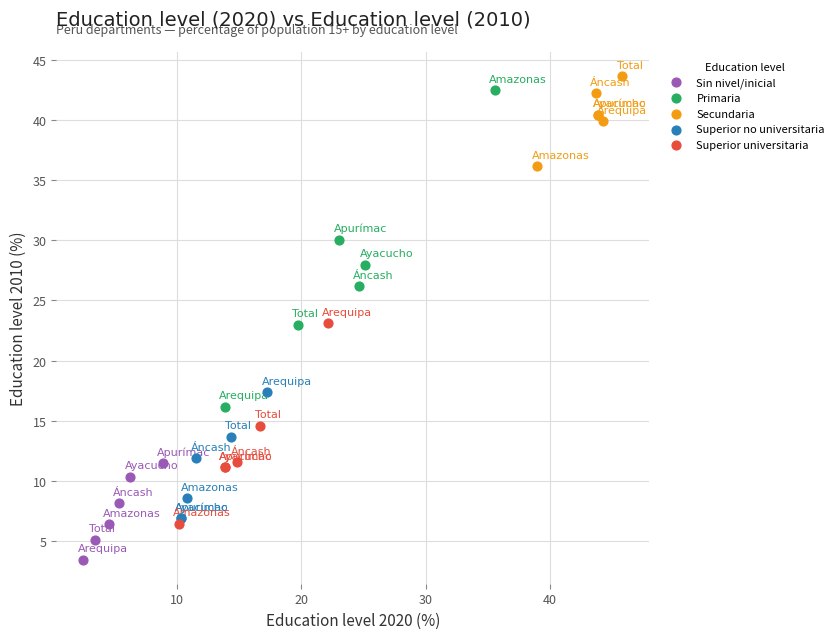

Which series contains the lowest Y value?

Sin nivel/inicial